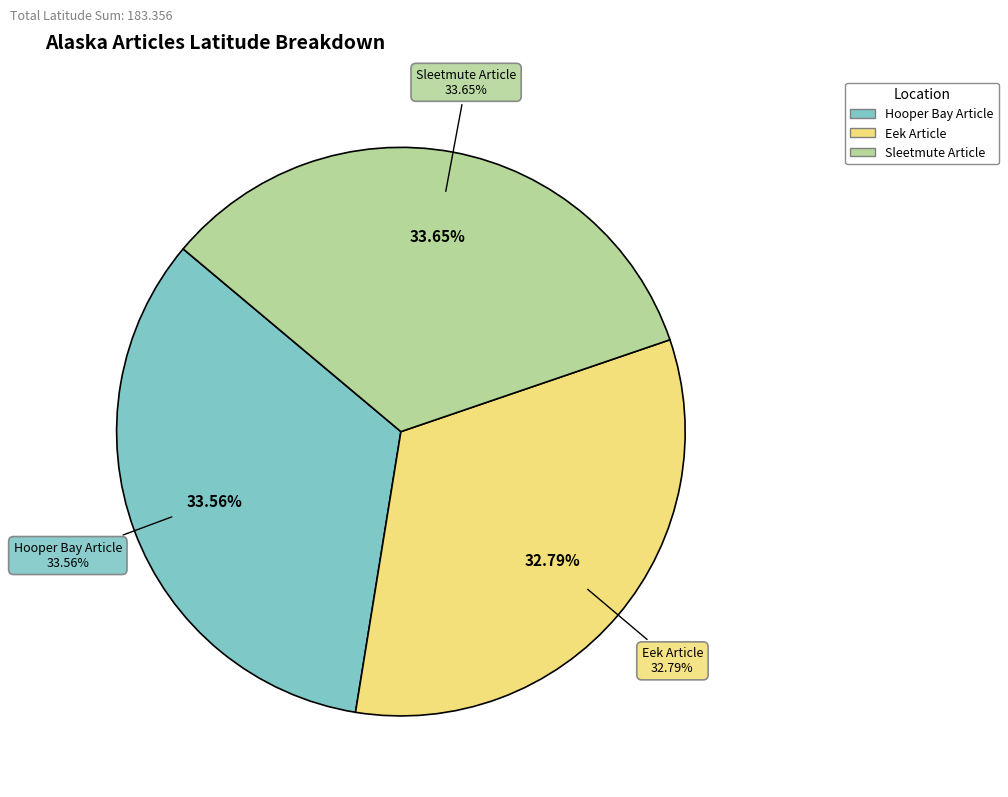

To the nearest percent, what portion does Sleetmute Article represent?

34%